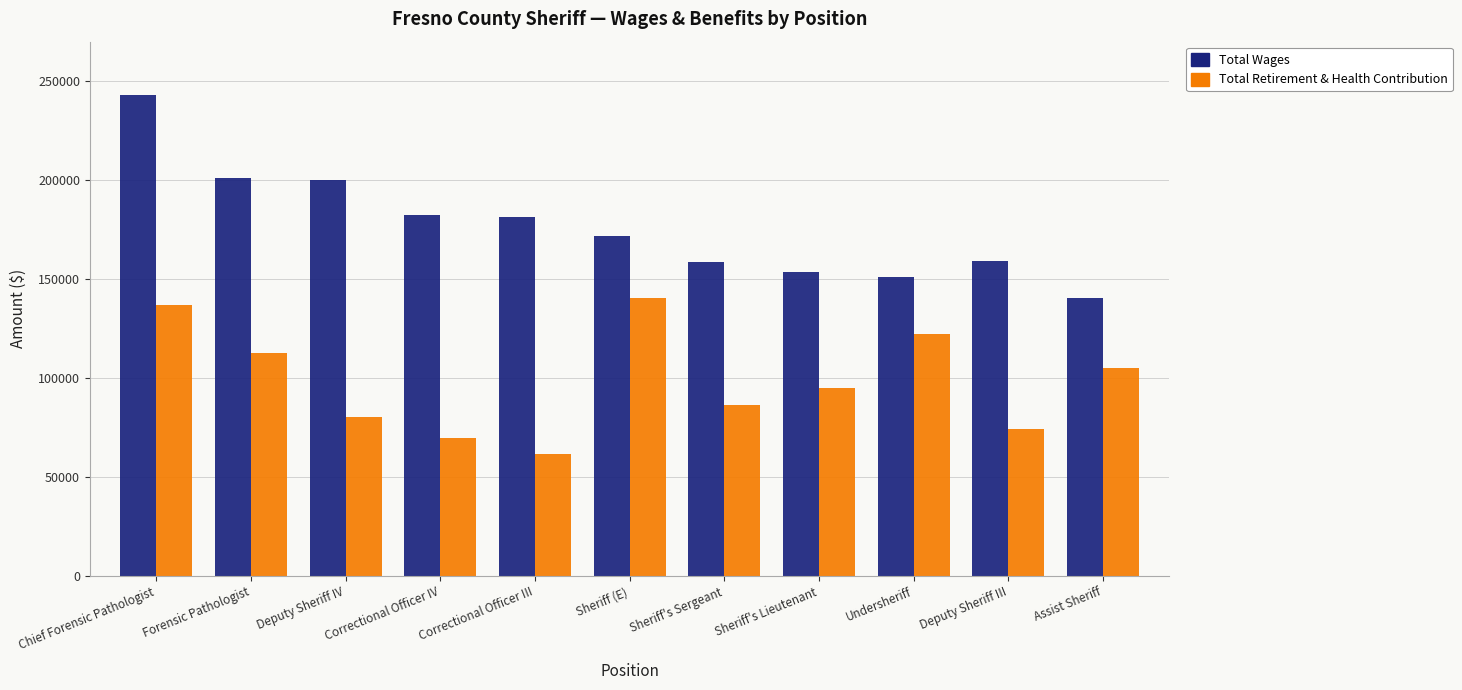

The value of Total Wages at Correctional Officer III is 181506. True or false?

True